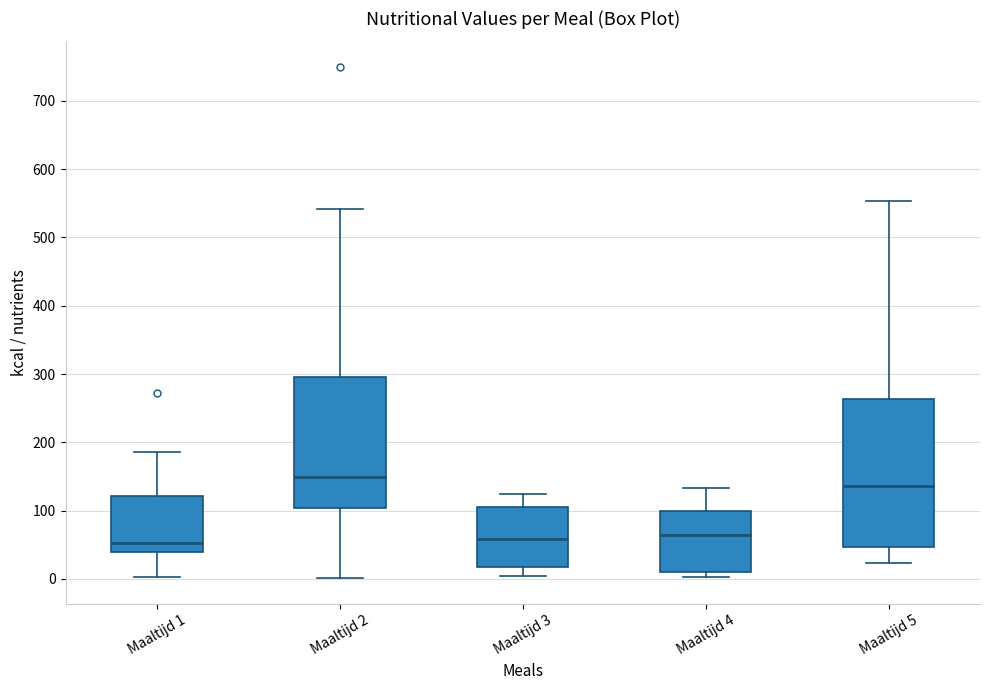

Comparing the boxes themselves (not the whiskers), which one is the tallest?

Maaltijd 5